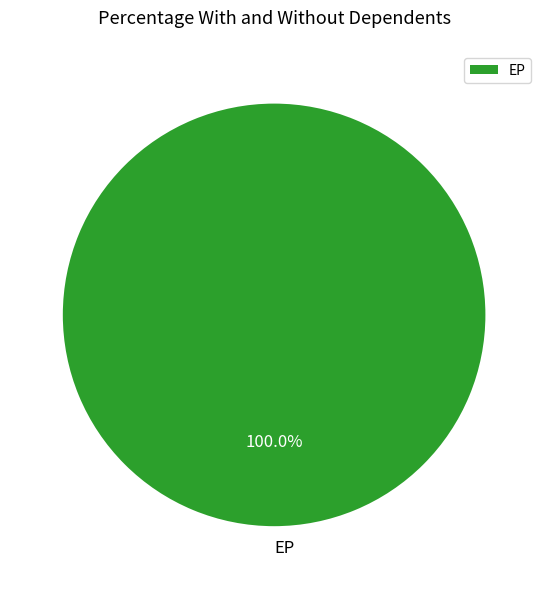

Rank the categories by value from lowest to highest.

EP